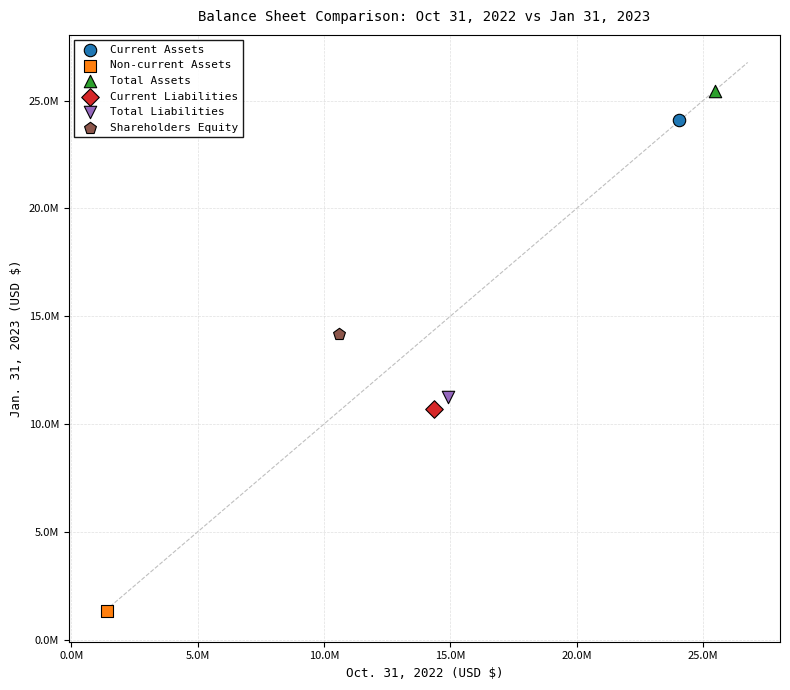

Which series reaches the minimum Y coordinate?

Non-current Assets